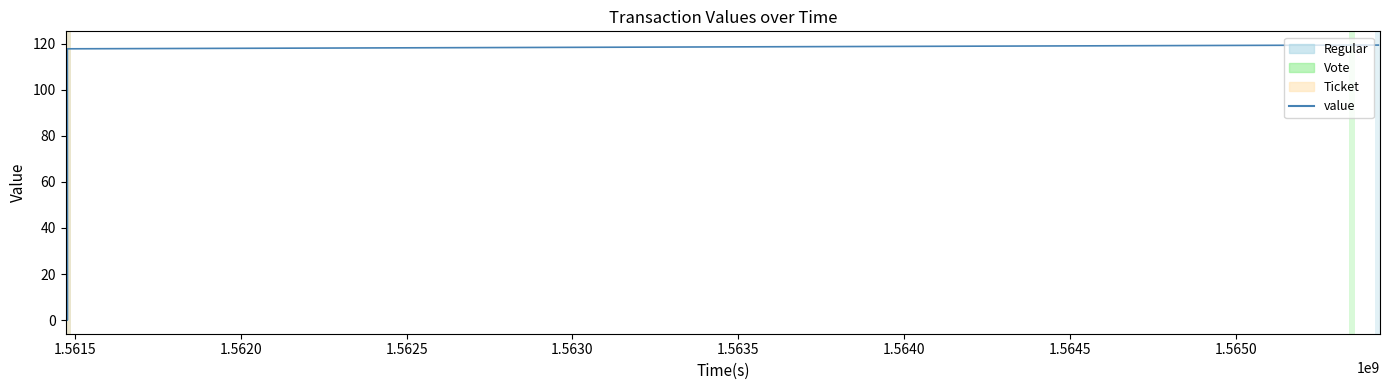

Between 1.5615 and 1.5620, which is larger?

1.5615